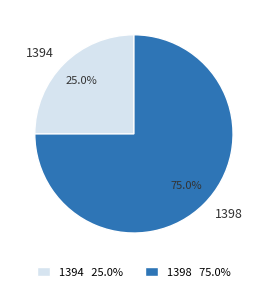

What is the total percentage of 1394 and 1398?

100.0%